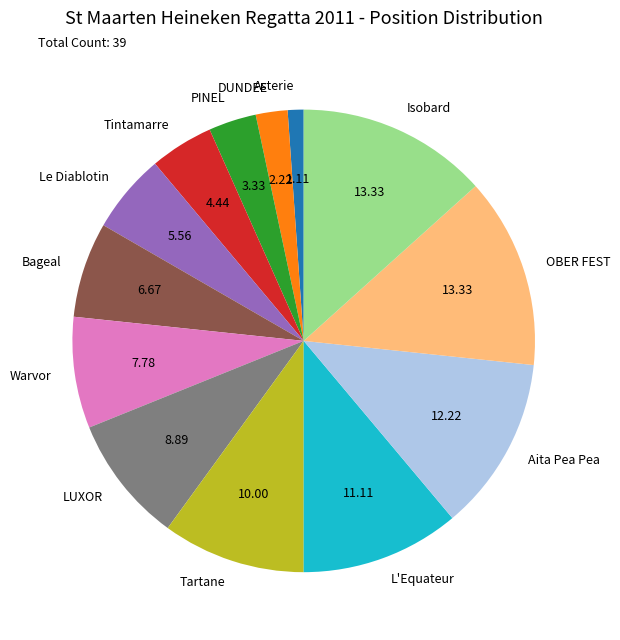

Is the sum of OBER FEST and Tartane greater than half?

No